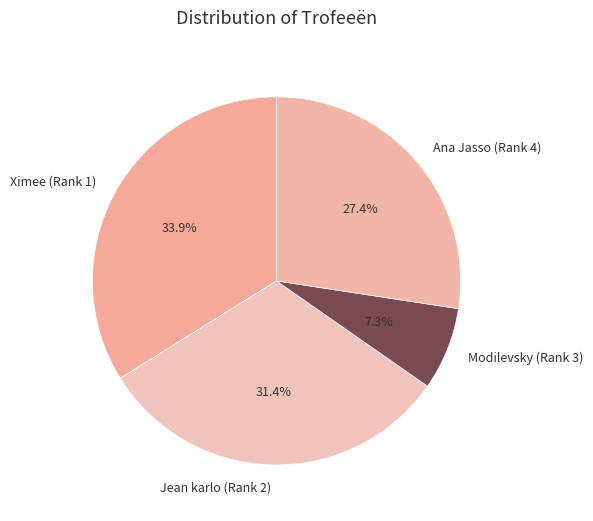

Count the number of slices in the pie.

4